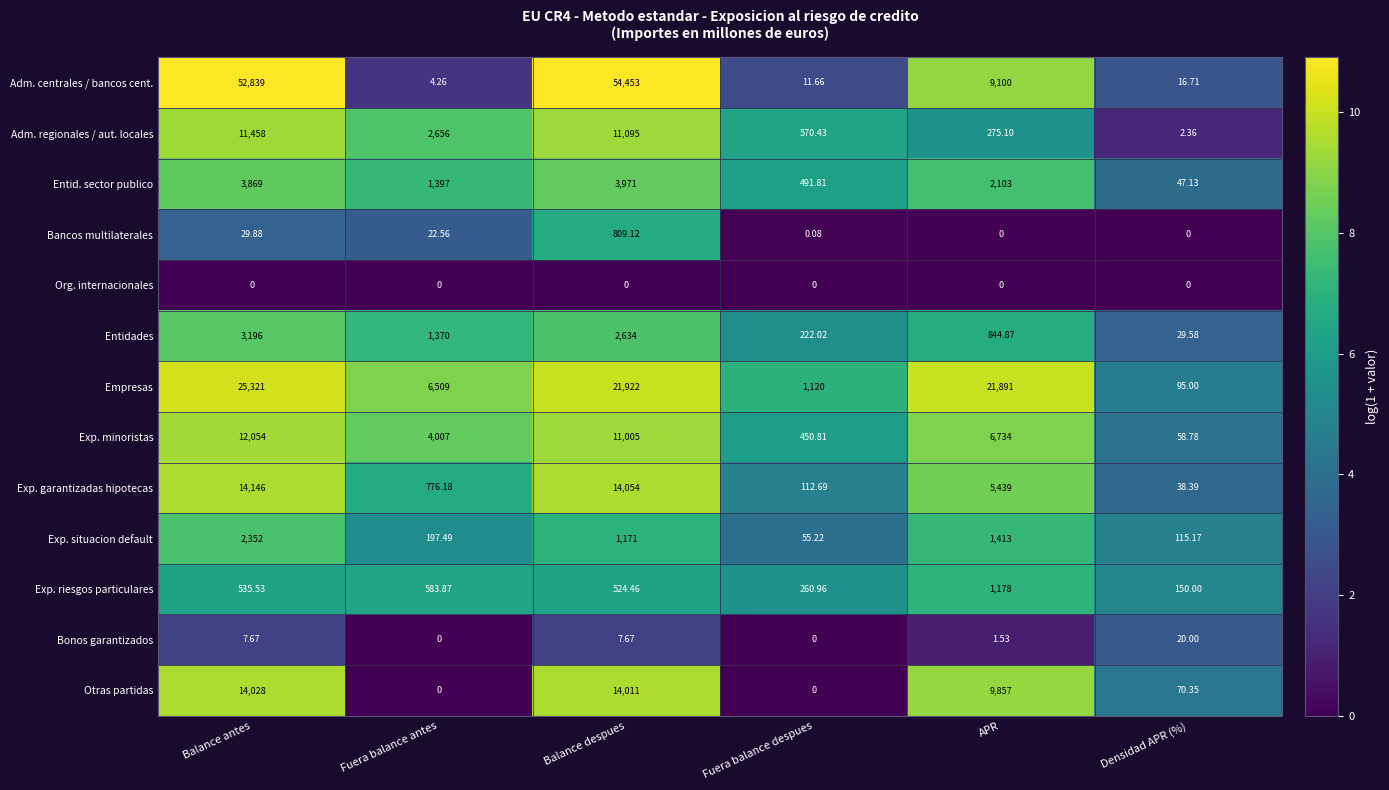

Where does the Adm. regionales / aut. locales series first go above 2656?

Balance antes